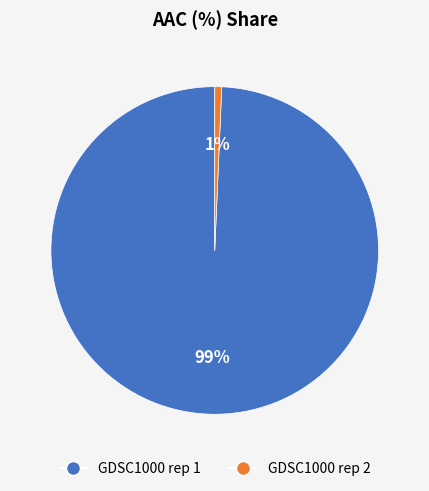

What is the smallest slice in the pie chart?

GDSC1000 rep 2